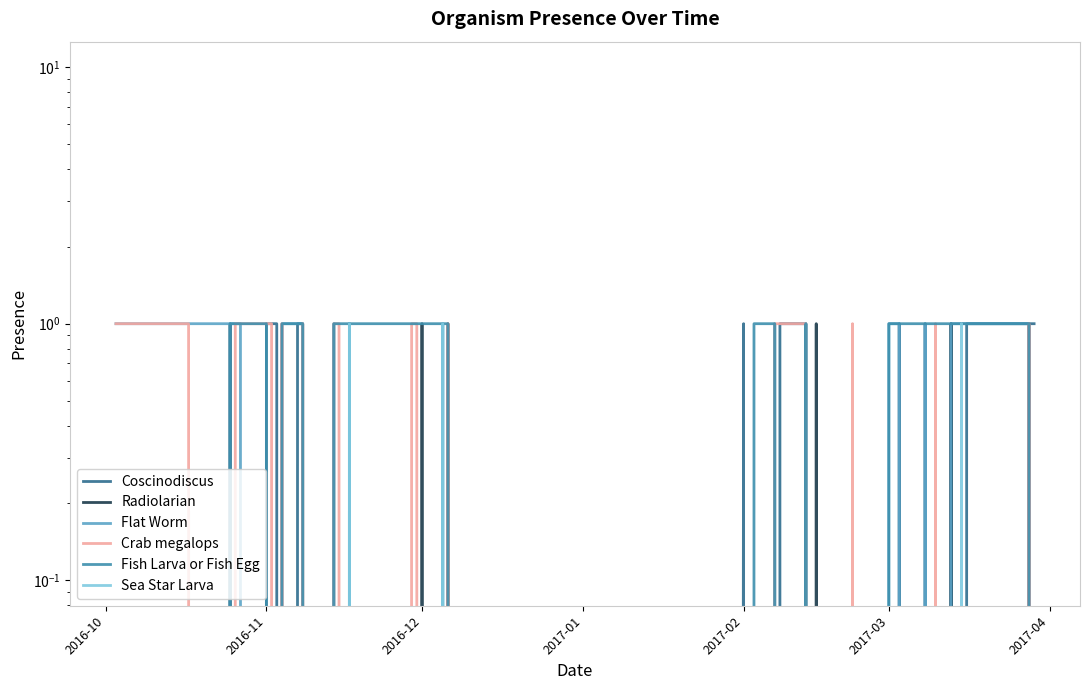

What are all the series names shown in the legend?

Coscinodiscus, Radiolarian, Flat Worm, Crab megalops, Fish Larva or Fish Egg, Sea Star Larva